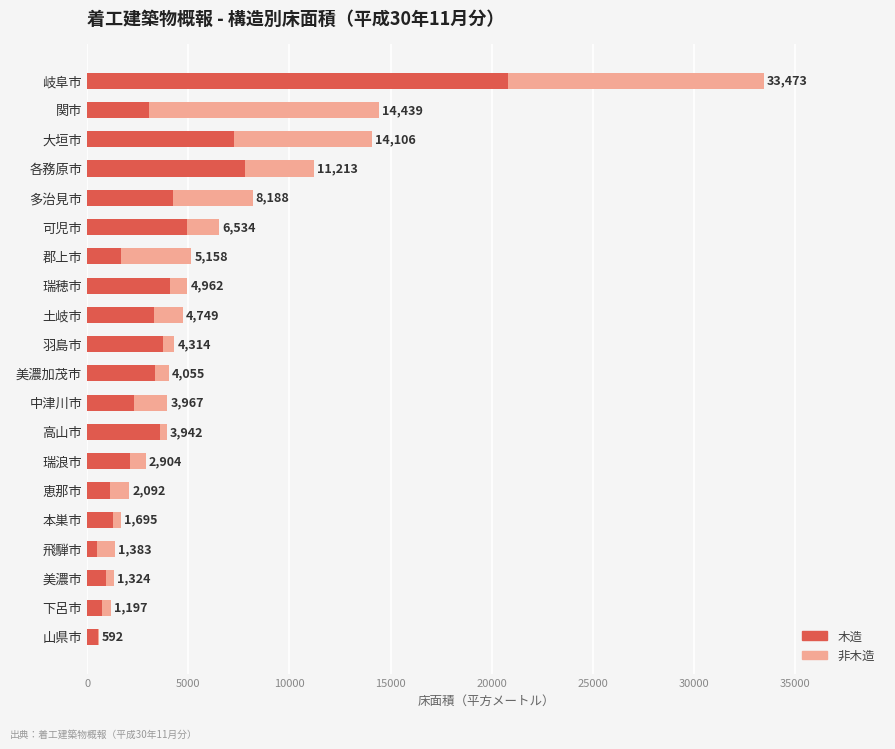

What is the average value of the 非木造 series?

2643